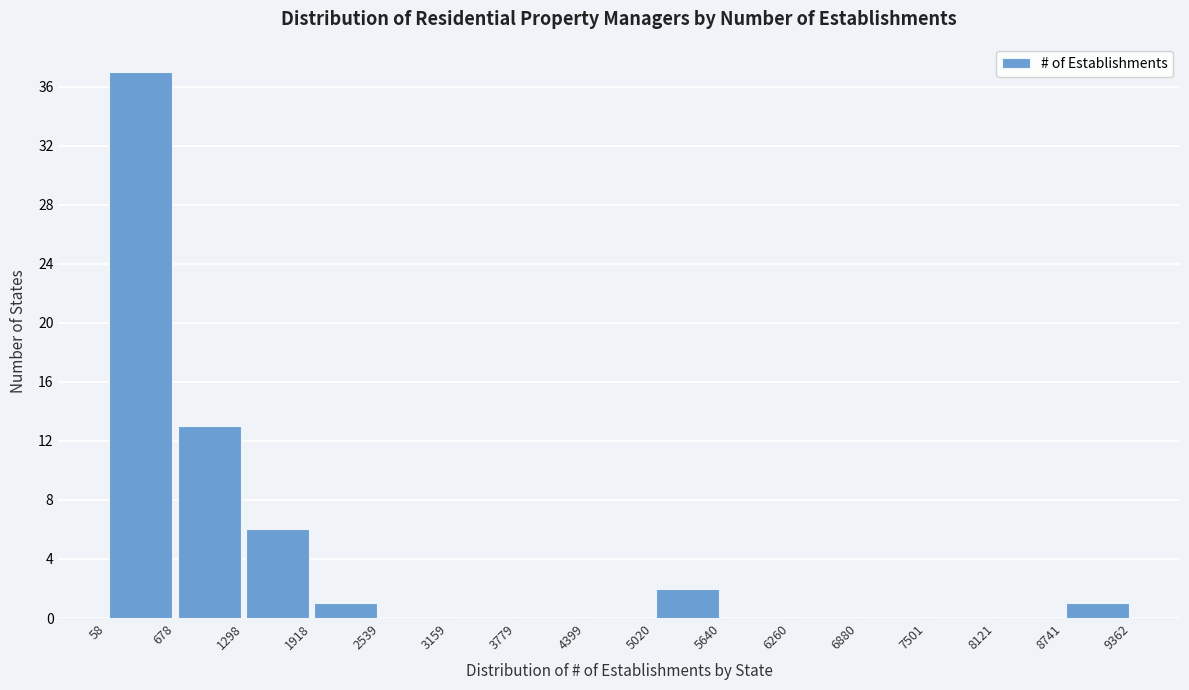

Reading left to right, list every bar in this chart as the range it spans on the x-axis followed by its height. The values are not printed on the chart, so give them approximately, as read against the axis.

58 to 678: 37
678 to 1298: 13
1298 to 1918: 6
1918 to 2539: 1
2539 to 3159: 0
3159 to 3779: 0
3779 to 4399: 0
4399 to 5020: 0
5020 to 5640: 2
5640 to 6260: 0
6260 to 6880: 0
6880 to 7501: 0
7501 to 8121: 0
8121 to 8741: 0
8741 to 9362: 1